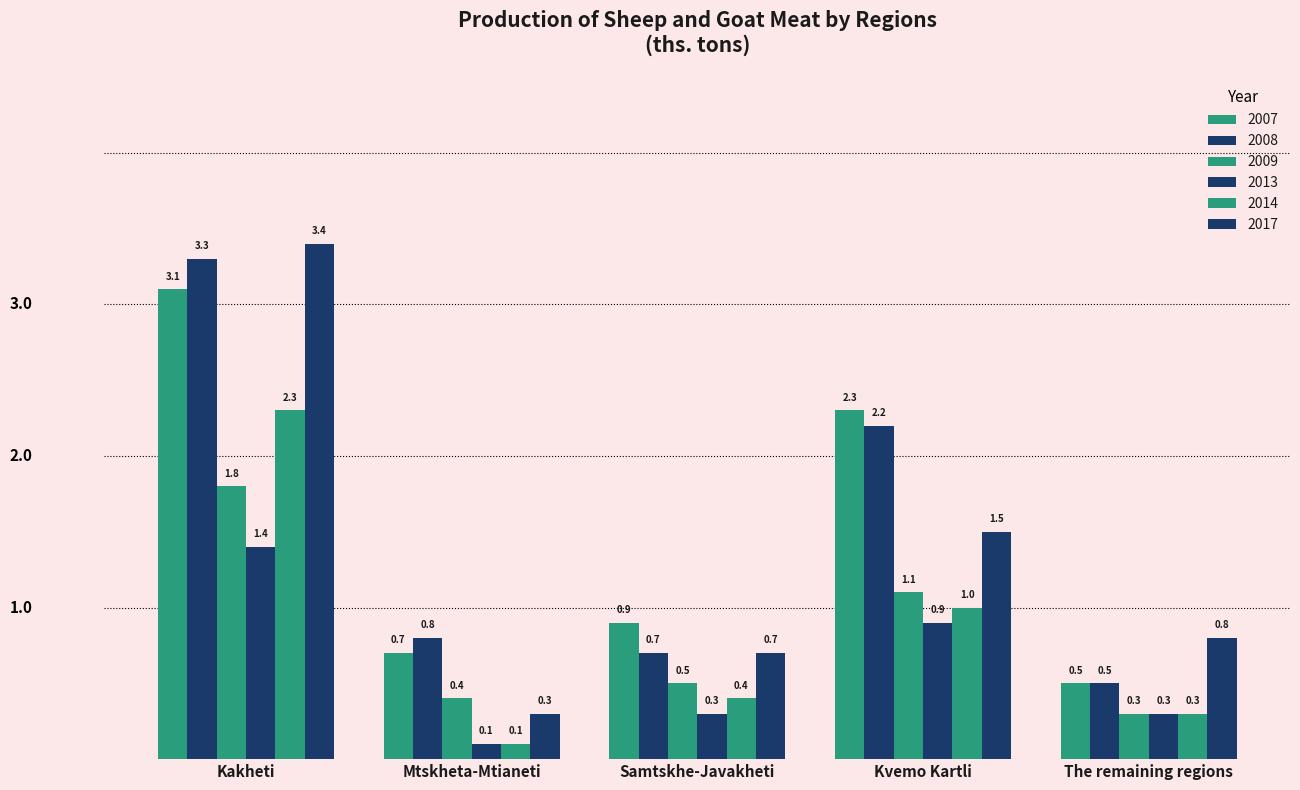

What is the difference between the maximum and minimum values in the 2014 series?

2.2